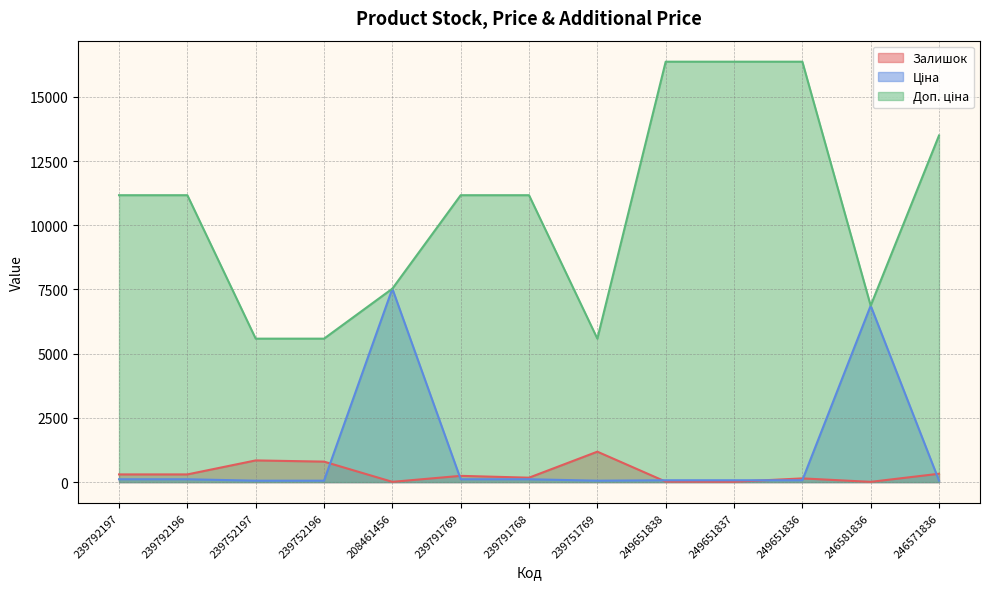

At which label does Доп. ціна first exceed 11169?

249651838